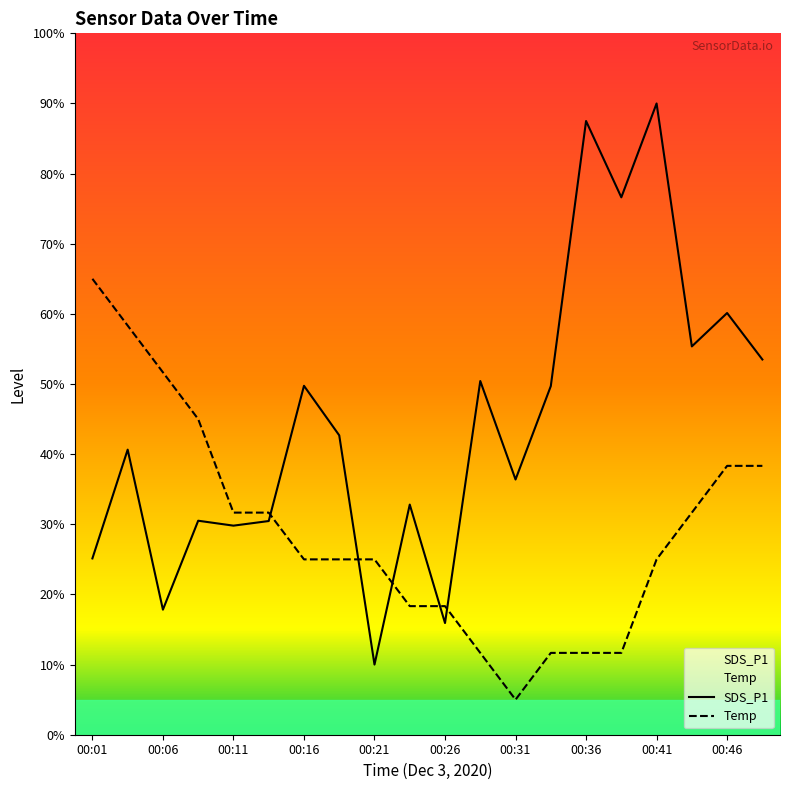

The Temp series shows 11.9 at 00:48. True or false?

False